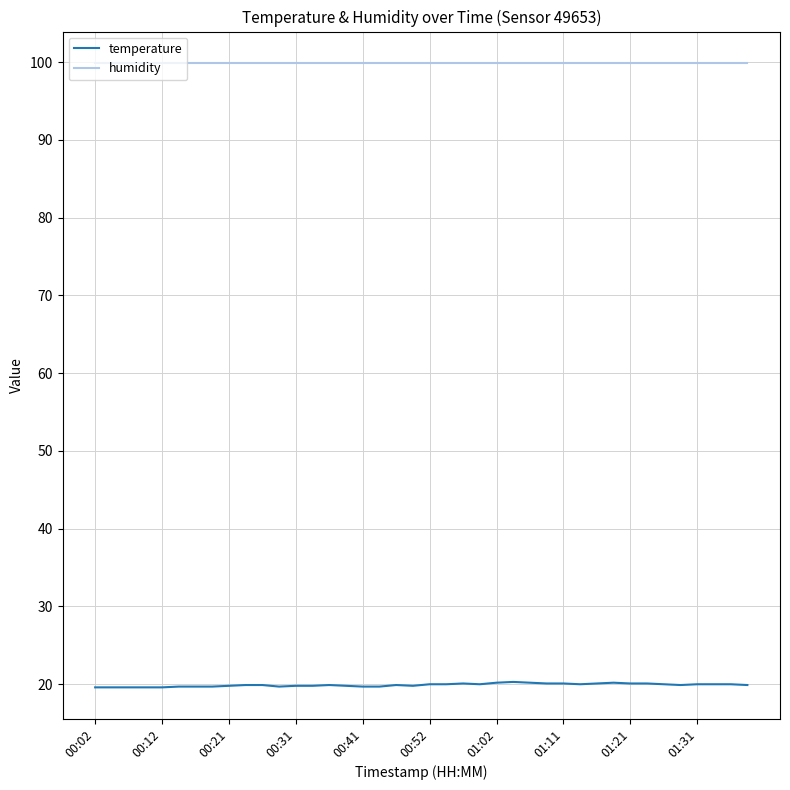

Which series has the largest total across all categories?

humidity